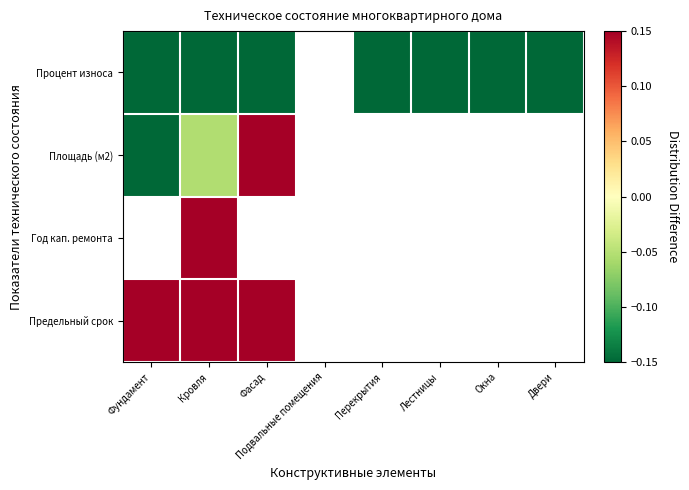

Which category has the highest value in the Предельный срок series?

Фундамент